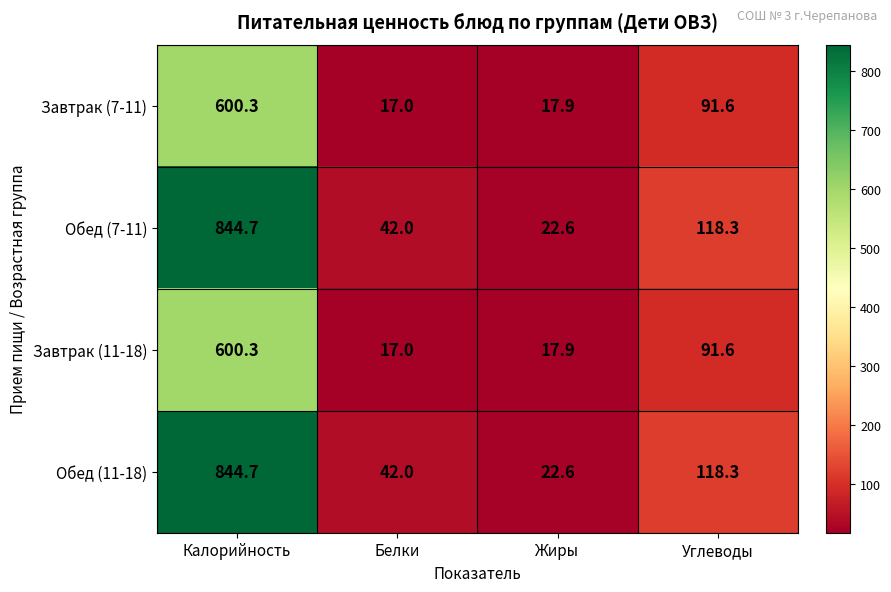

How many categories are shown in the chart?

4